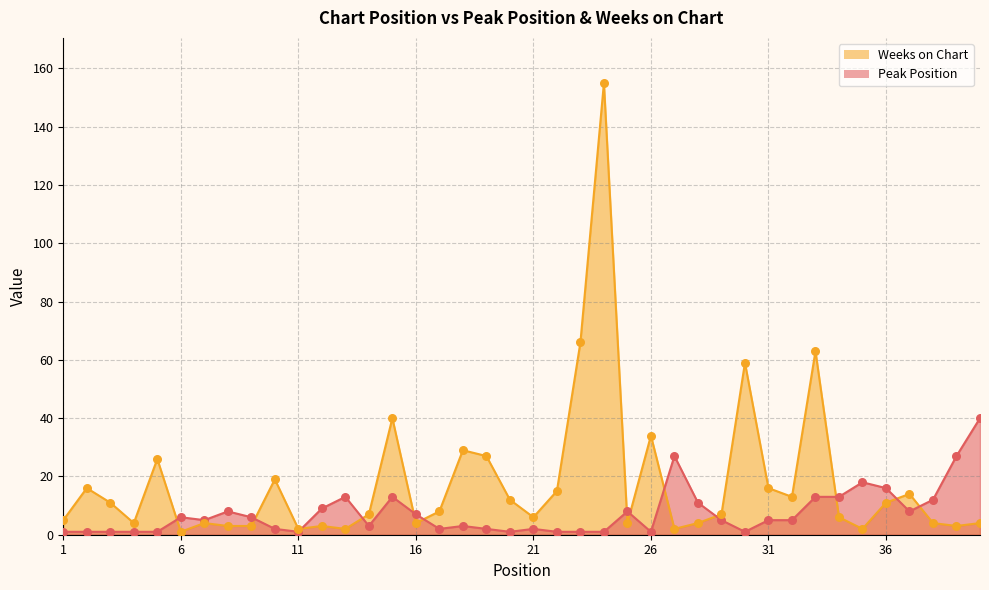

Is the value of Peak Position at 10 greater than the value of Weeks on Chart at 19?

No